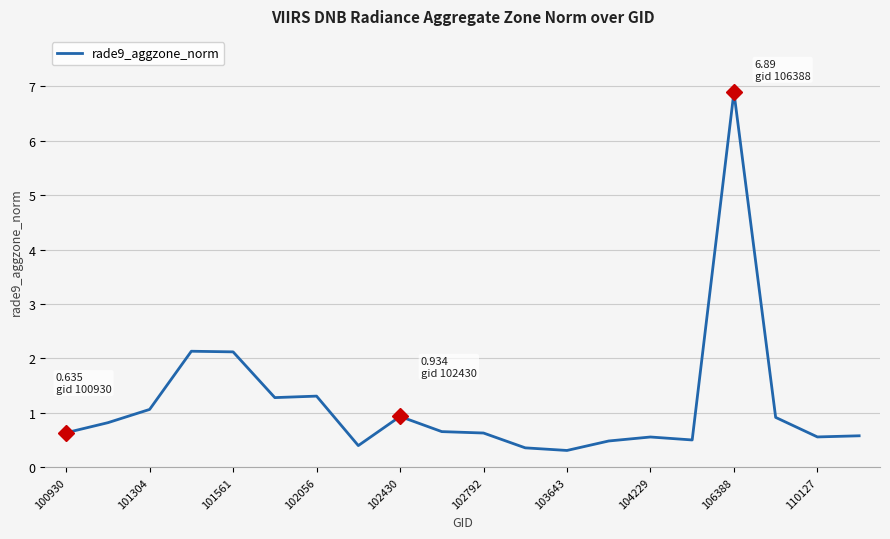

What is the difference between the maximum and minimum values?

6.6